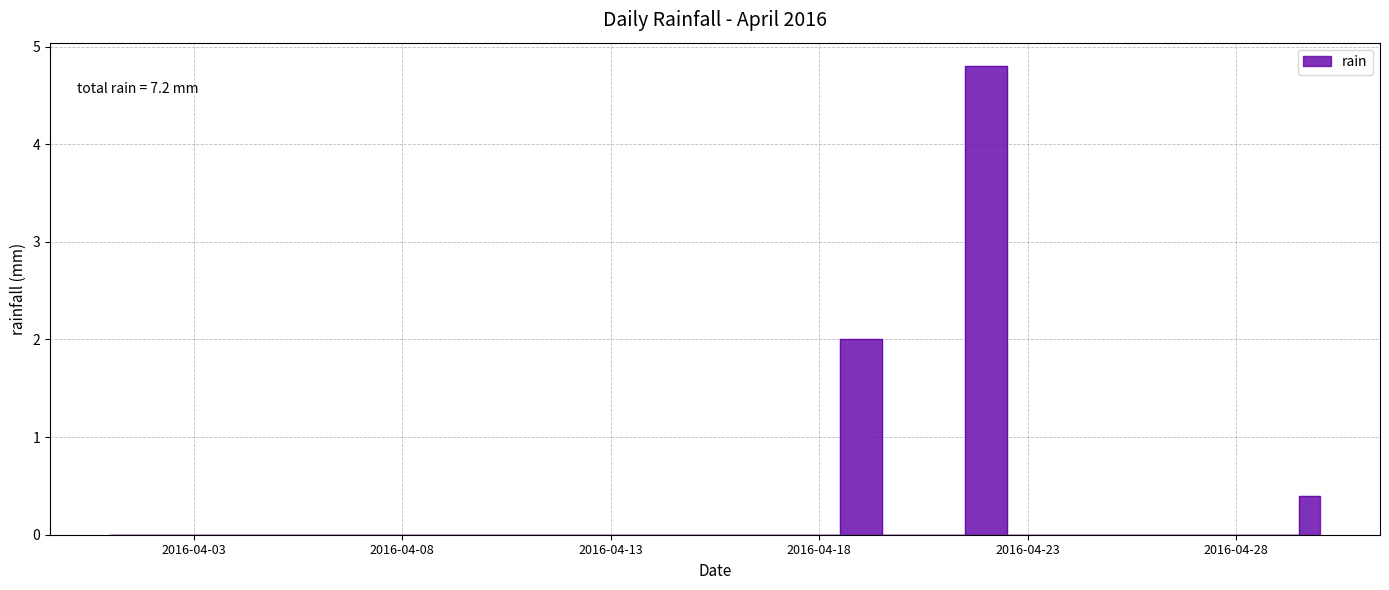

The chart shows a value of 0.0 at 2016-04-14. True or false?

True